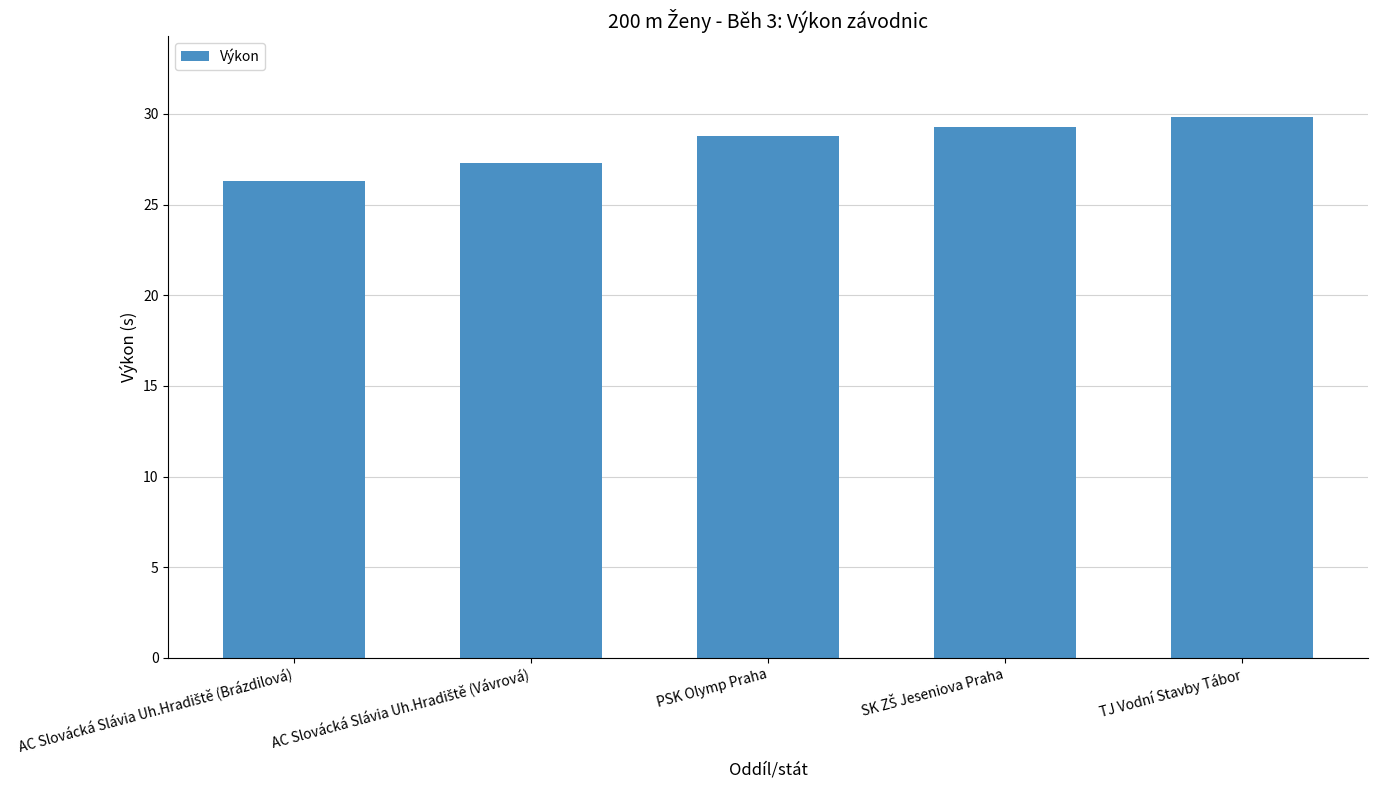

What is the maximum value shown in the chart?

29.8